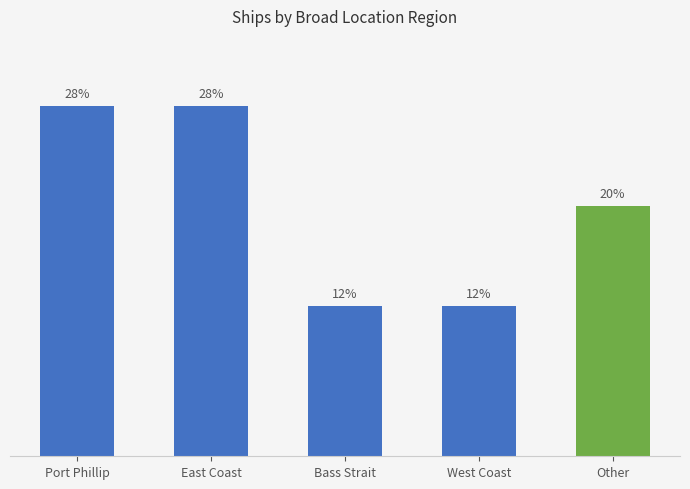

Are the bars grouped side by side (vs. stacked)?

No